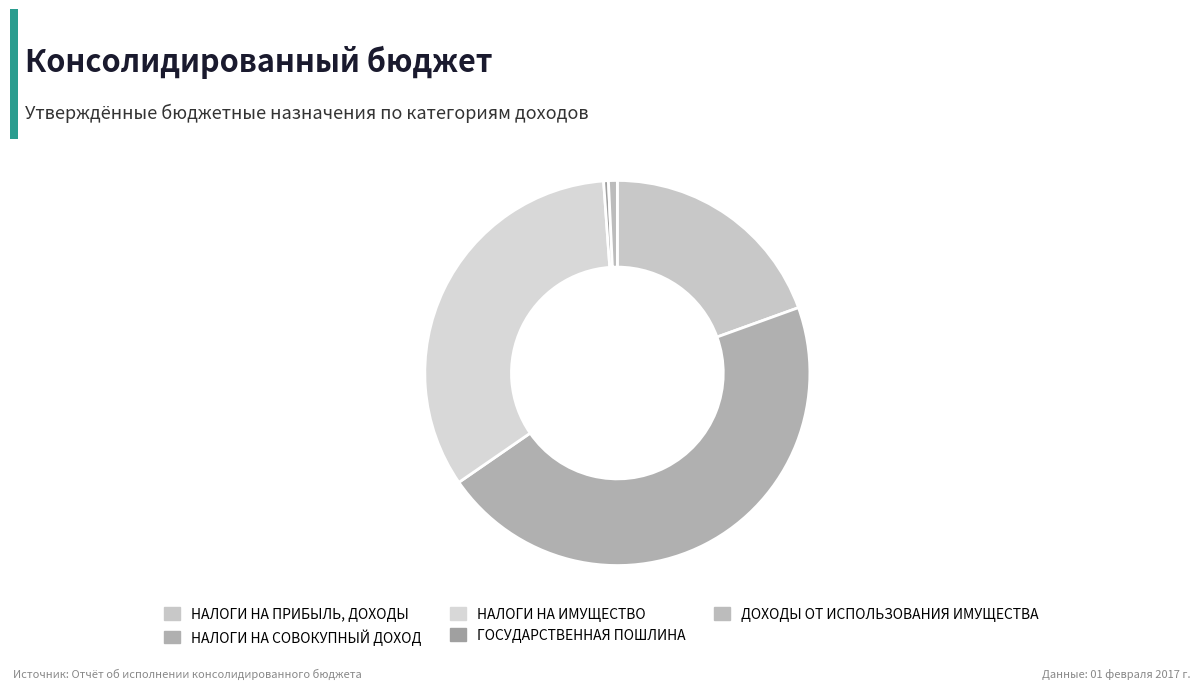

Do НАЛОГИ НА СОВОКУПНЫЙ ДОХОД and ДОХОДЫ ОТ ИСПОЛЬЗОВАНИЯ ИМУЩЕСТВА together represent more than half of the pie?

No